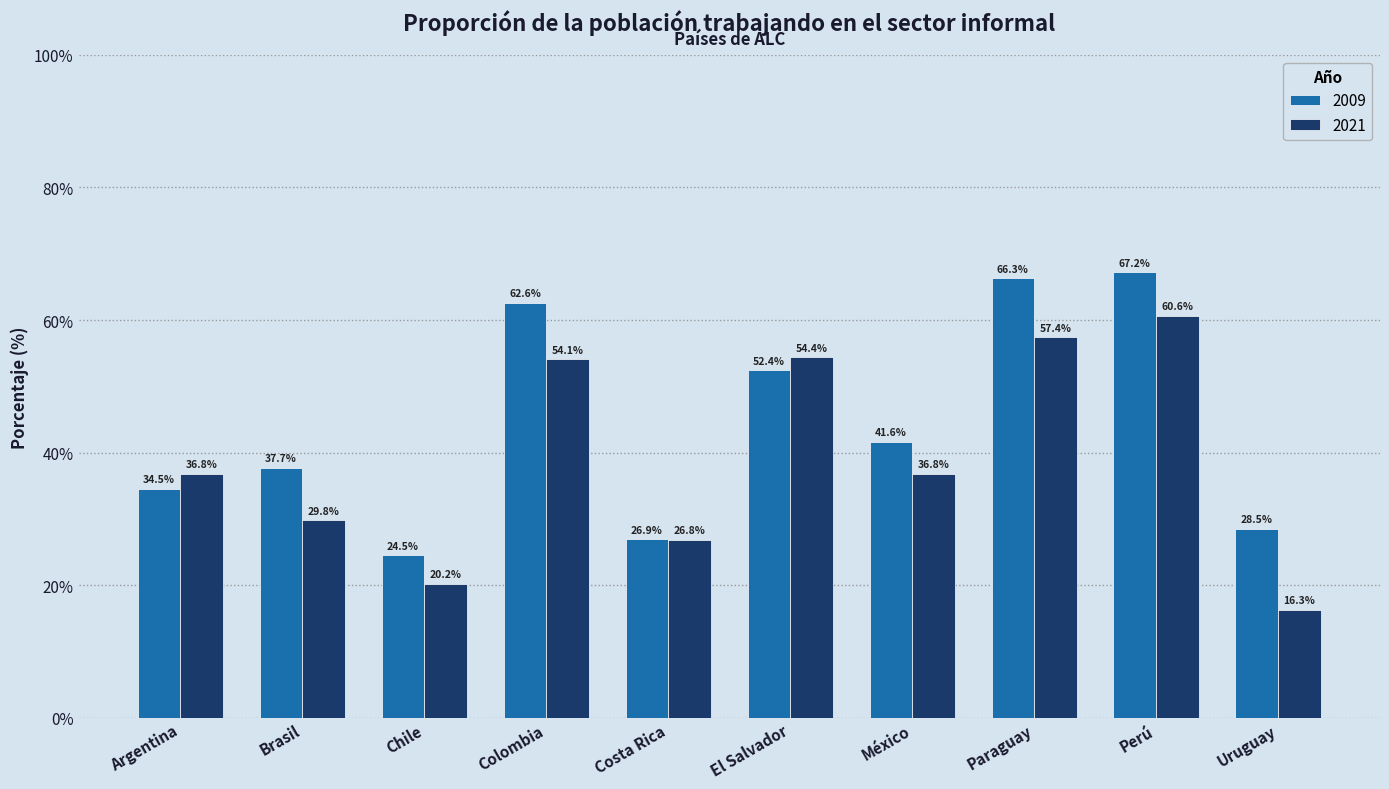

How many data points in 2009 are less than 41?

5